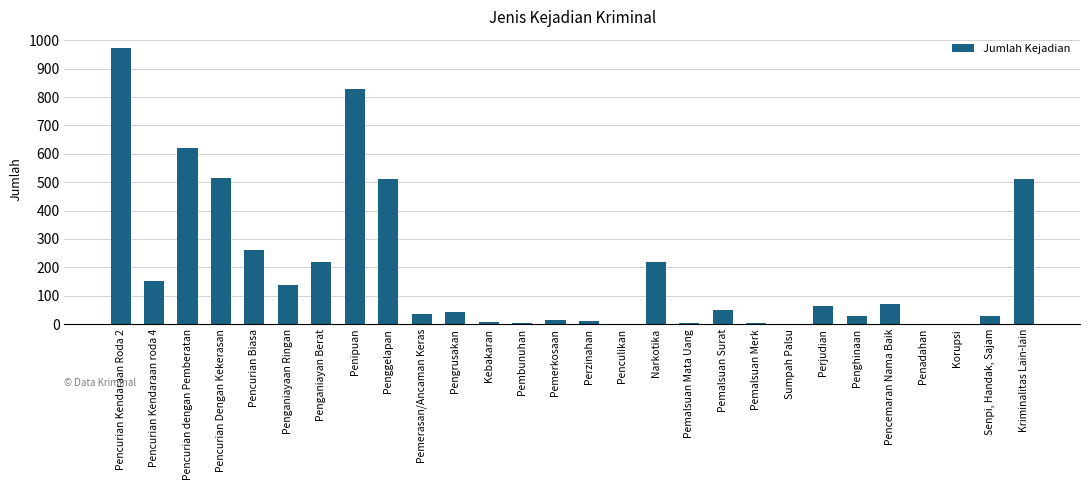

Where is the data nearest to the value 486?

Kriminalitas Lain-lain